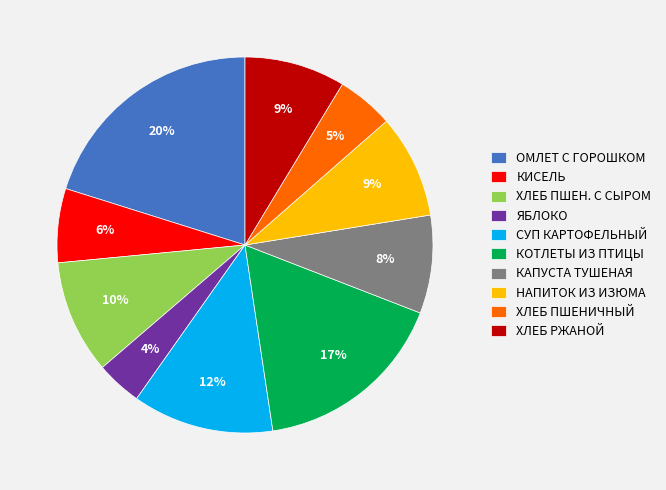

Is it true that НАПИТОК ИЗ ИЗЮМА is 9% of the pie?

True